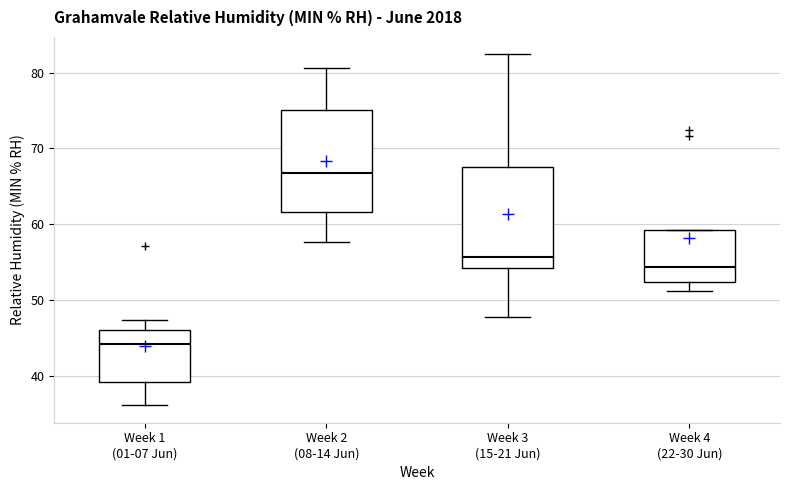

Reading left to right, read every box against the y-axis: the position of its median line, the range the box covers, and the ends of its whiskers. The values are not printed on the chart, so give them approximately, as read against the axis.

Week 1 (01-07 Jun): median 44, box 39 to 46, whiskers 36 to 47
Week 2 (08-14 Jun): median 67, box 62 to 75, whiskers 58 to 81
Week 3 (15-21 Jun): median 56, box 54 to 68, whiskers 48 to 82
Week 4 (22-30 Jun): median 54, box 52 to 59, whiskers 51 to 59